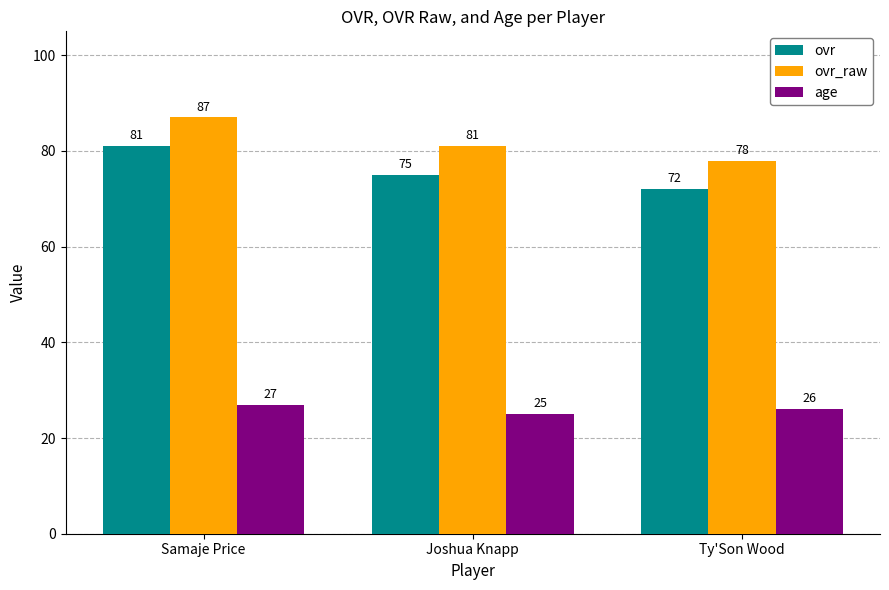

Which category has the highest value in the ovr series?

Samaje Price